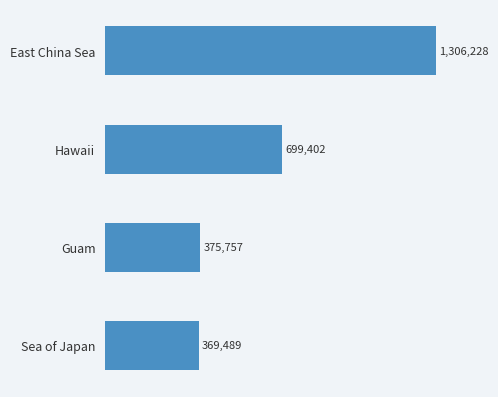

Does the chart contain any negative values?

No